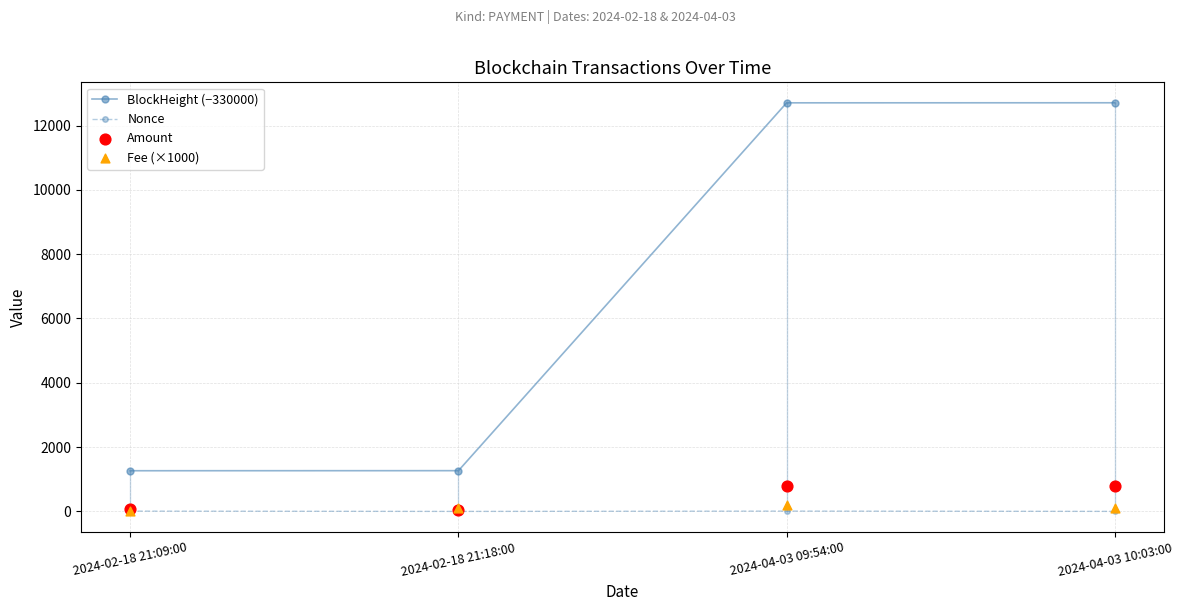

Which series has the largest total across all categories?

BlockHeight (−330000)